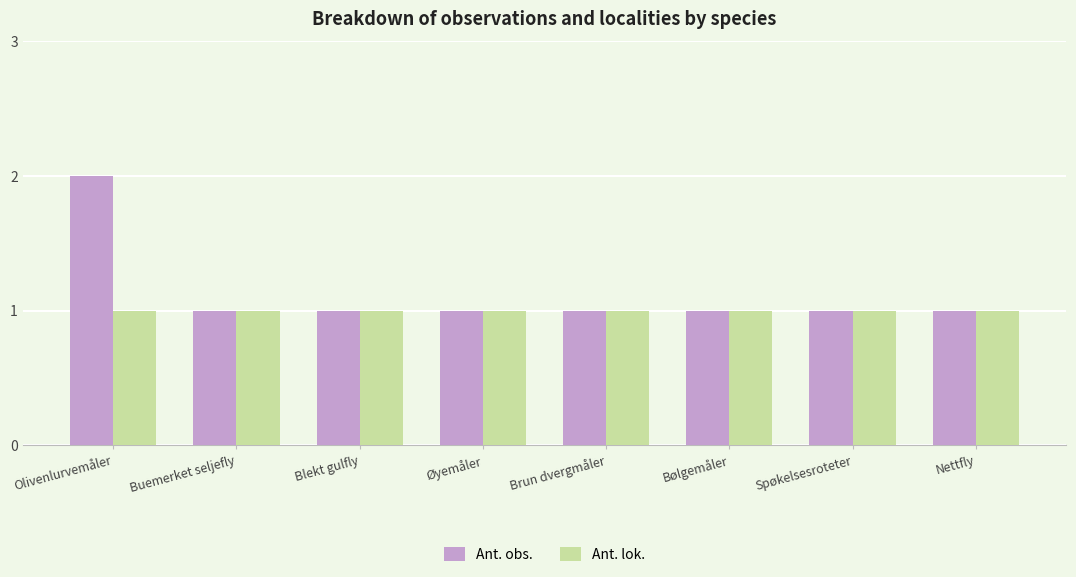

Which series has the largest range (max minus min)?

Ant. obs.